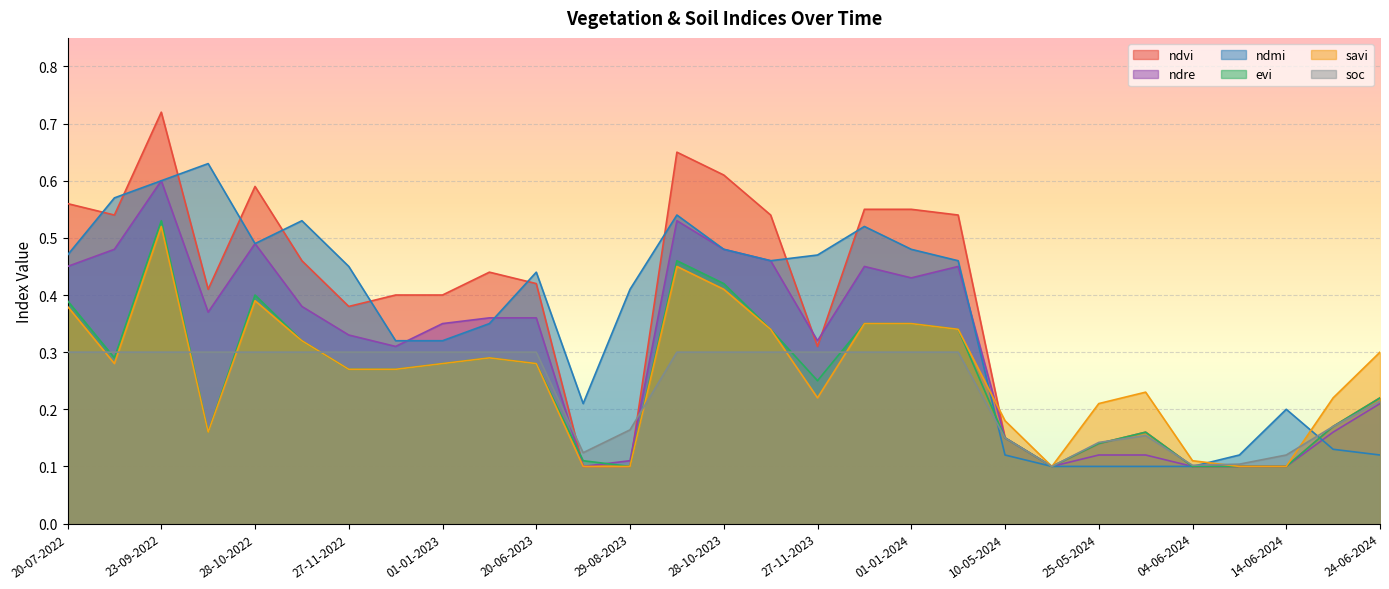

At how many categories does at least one series exceed 0?

29